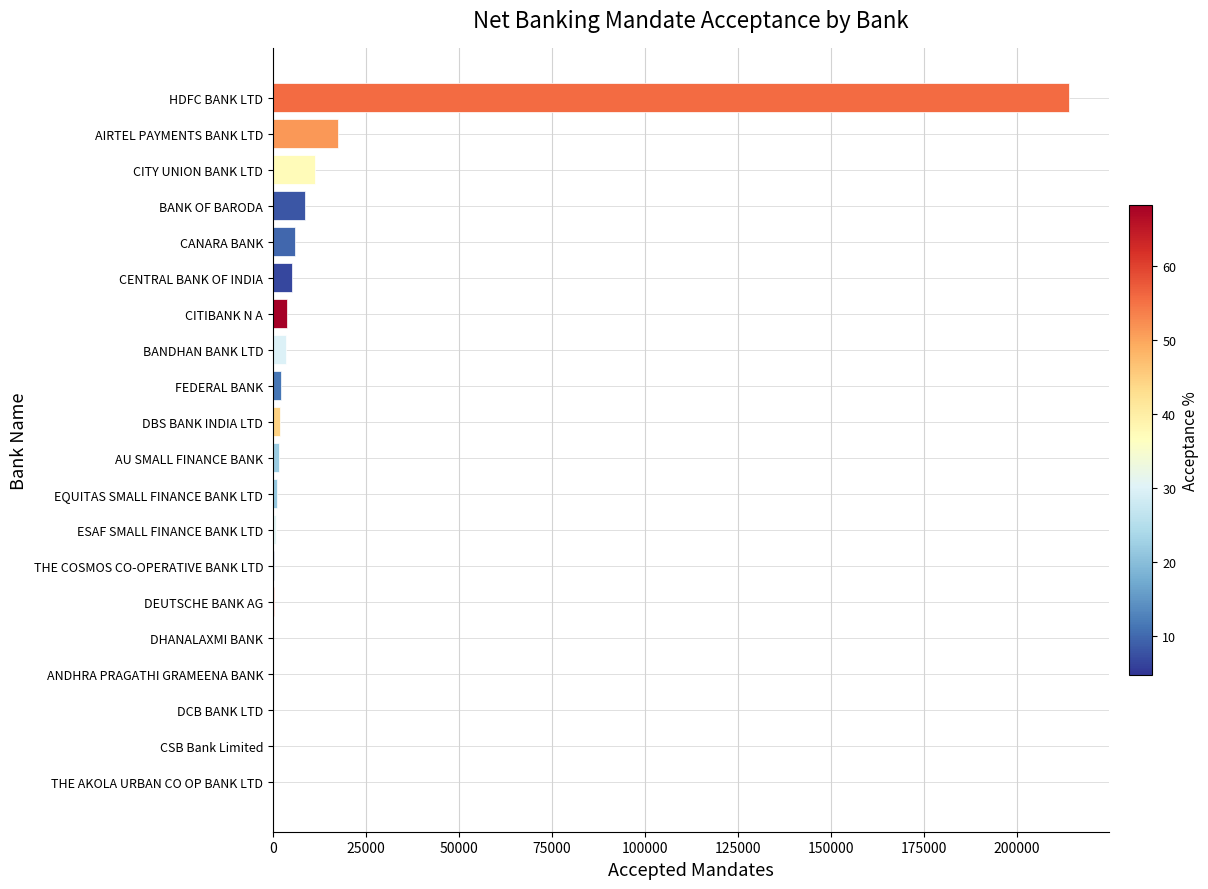

Where is the data nearest to the value 107031?

AIRTEL PAYMENTS BANK LTD